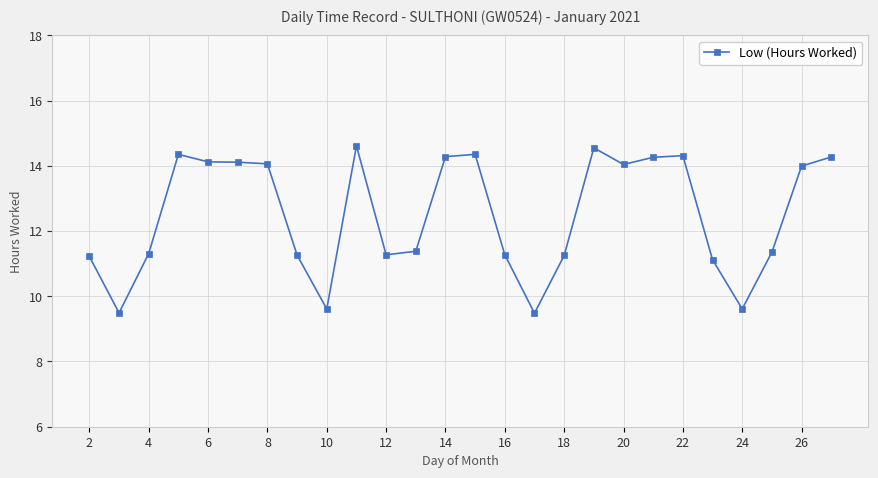

Count the number of categories in the chart.

26